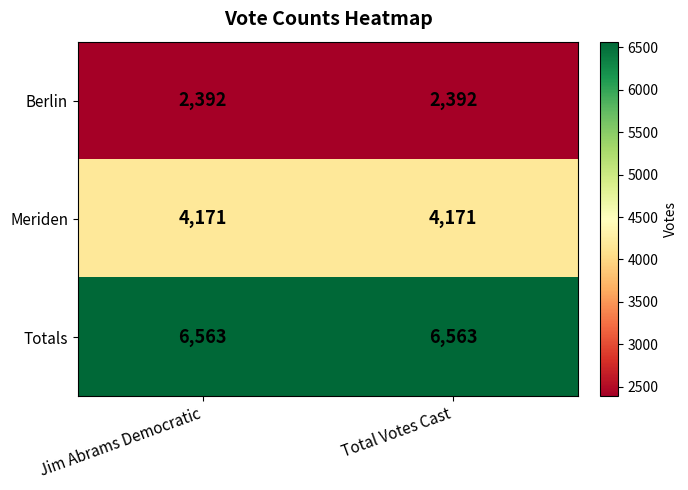

What is the total value across all series at Total Votes Cast?

13126